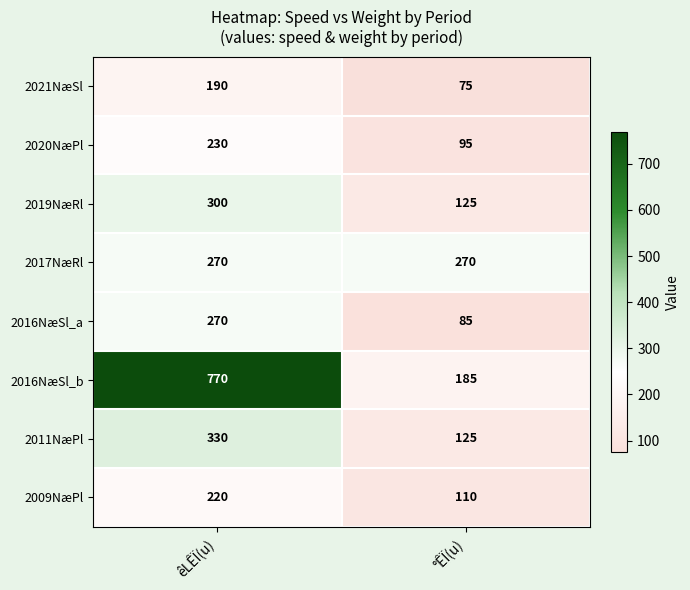

Rank the categories by 2016NæSl_b value from highest to lowest.

êLÊÏ(u), °ÊÏ(u)